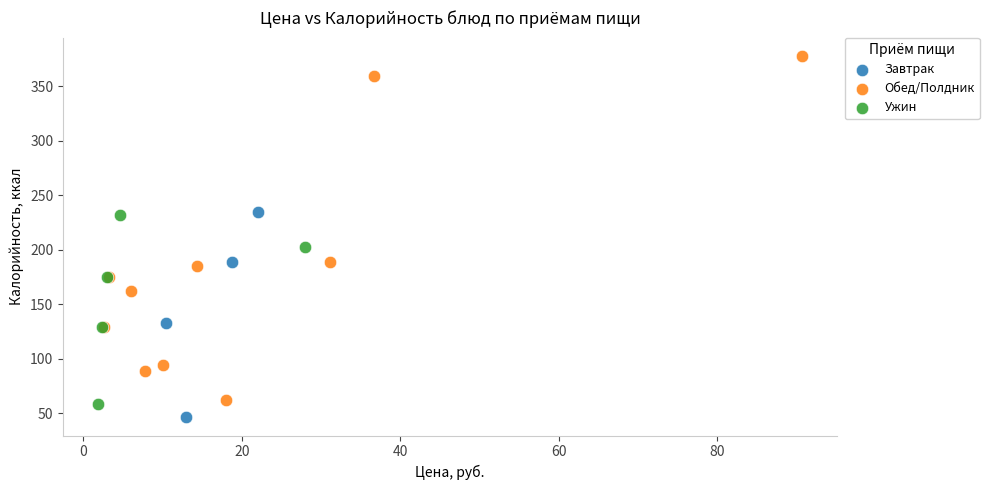

Which series reaches the maximum Y coordinate?

Обед/Полдник